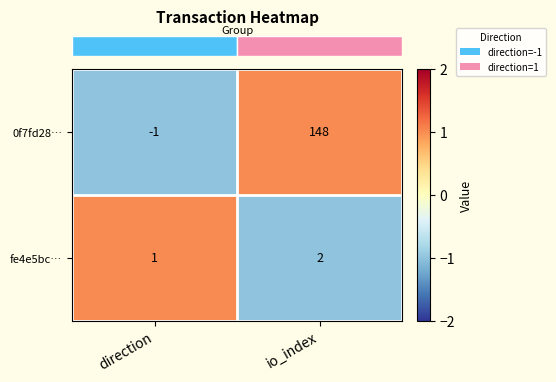

How many series are shown in this chart?

2